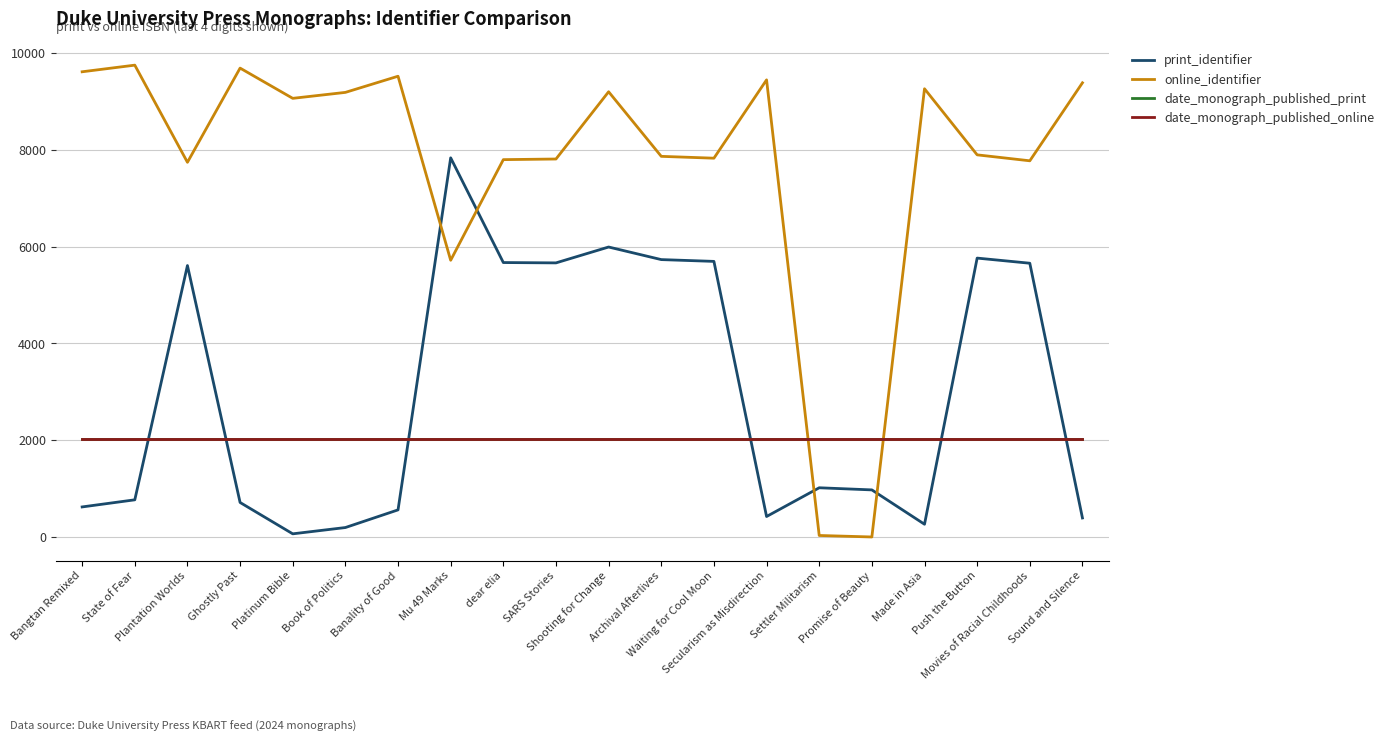

Where do date_monograph_published_print and online_identifier first cross each other?

Secularism as Misdirection and Settler Militarism